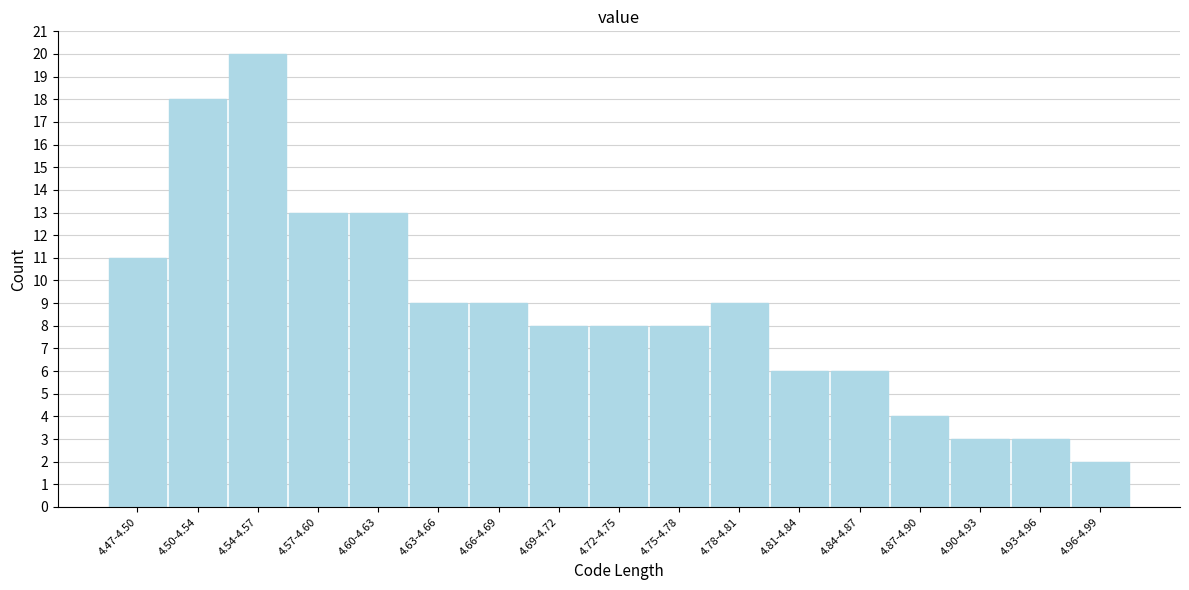

Reading left to right, extract all data points from this chart.

11	18	20	13	13	9	9	8	8	8	9	6	6	4	3	3	2